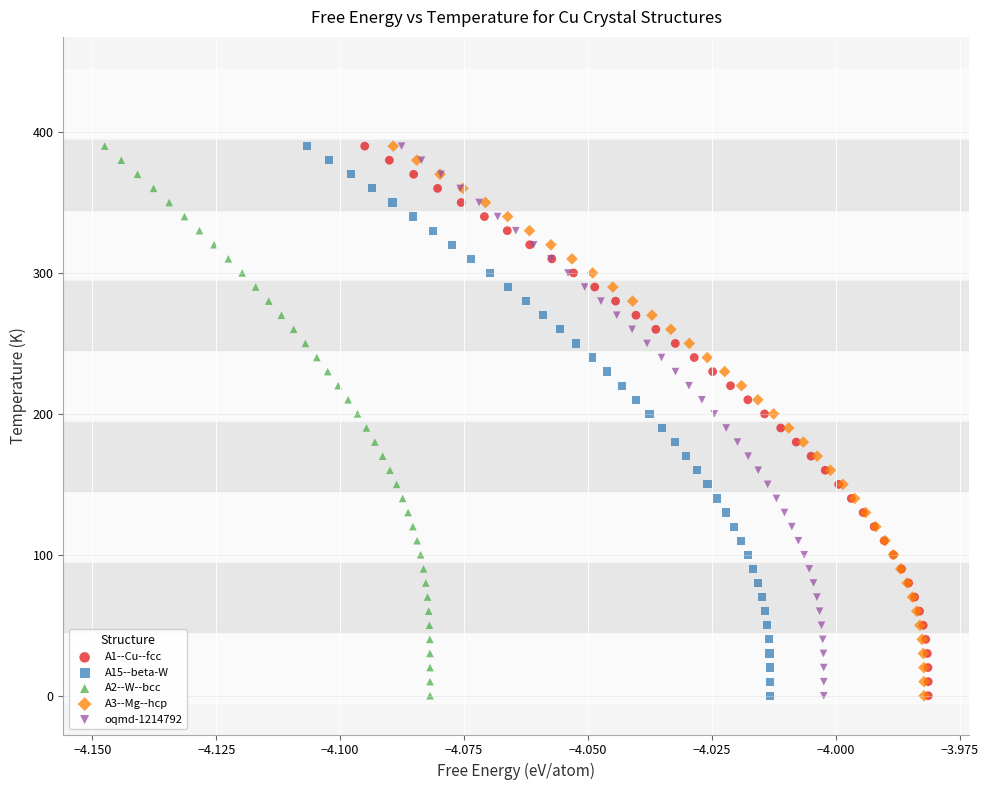

What are all the series names shown in the legend?

A1--Cu--fcc, A15--beta-W, A2--W--bcc, A3--Mg--hcp, oqmd-1214792